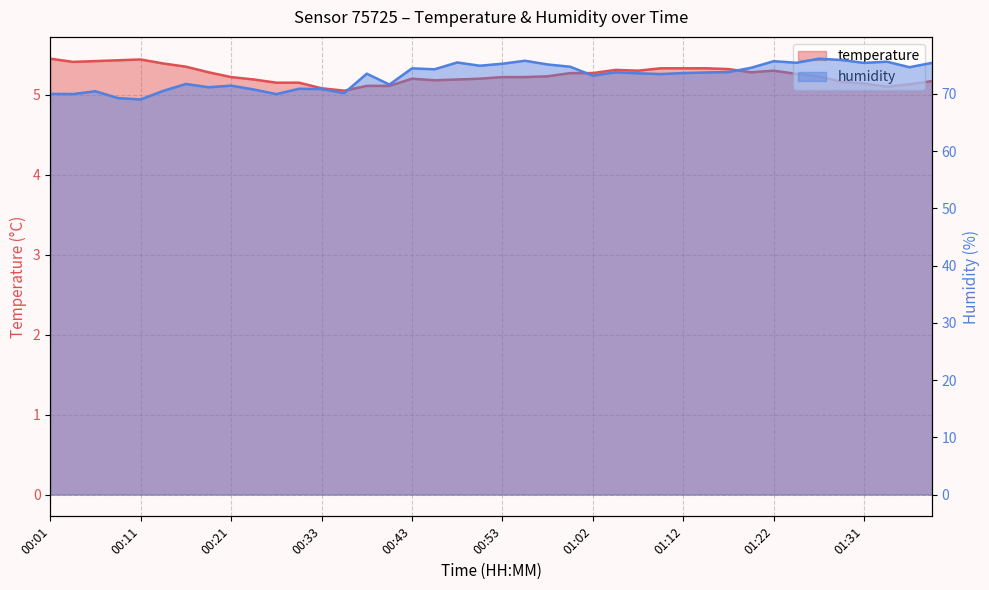

Rank the categories by temperature value from lowest to highest.

00:35, 00:33, 01:34, 00:38, 00:40, 01:36, 01:31, 00:26, 00:28, 01:29, 01:39, 00:45, 00:23, 00:48, 00:43, 00:50, 00:21, 00:53, 00:55, 00:57, 01:27, 01:24, 01:00, 01:02, 00:18, 01:19, 01:07, 01:22, 01:05, 01:17, 01:10, 01:12, 01:14, 00:16, 00:13, 00:03, 00:06, 00:08, 00:11, 00:01